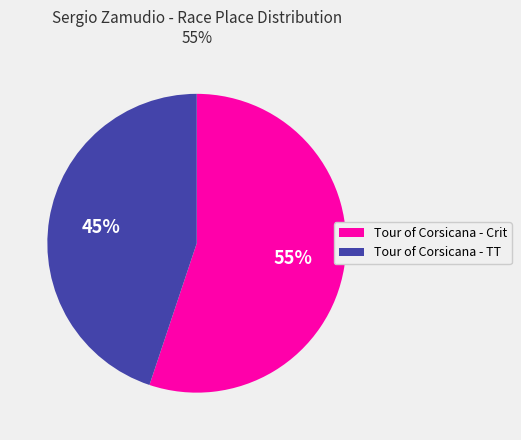

Rank the categories by value from lowest to highest.

Tour of Corsicana - TT, Tour of Corsicana - Crit